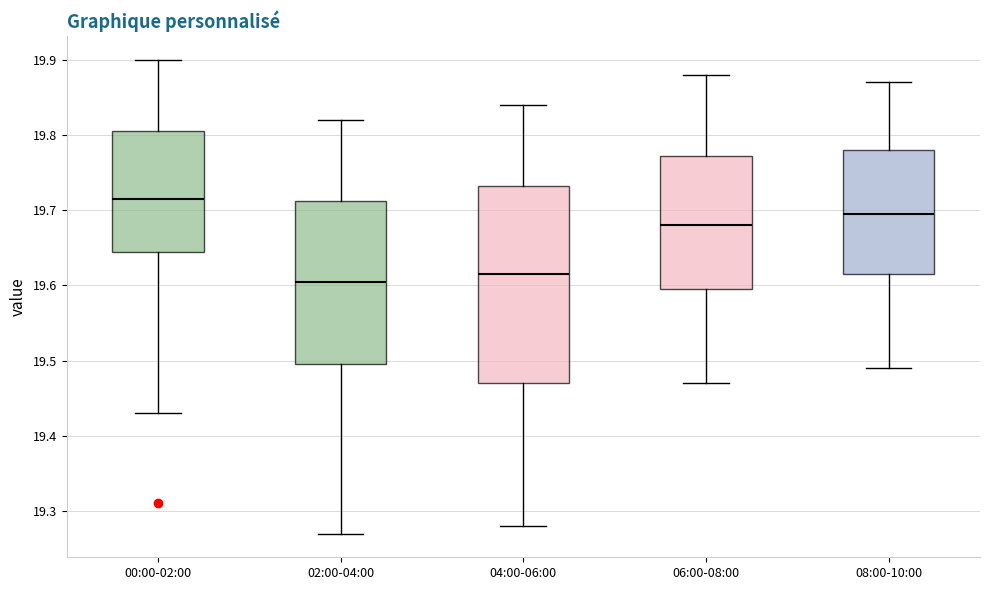

Which box is the tallest, from its lower edge to its upper edge?

04:00-06:00